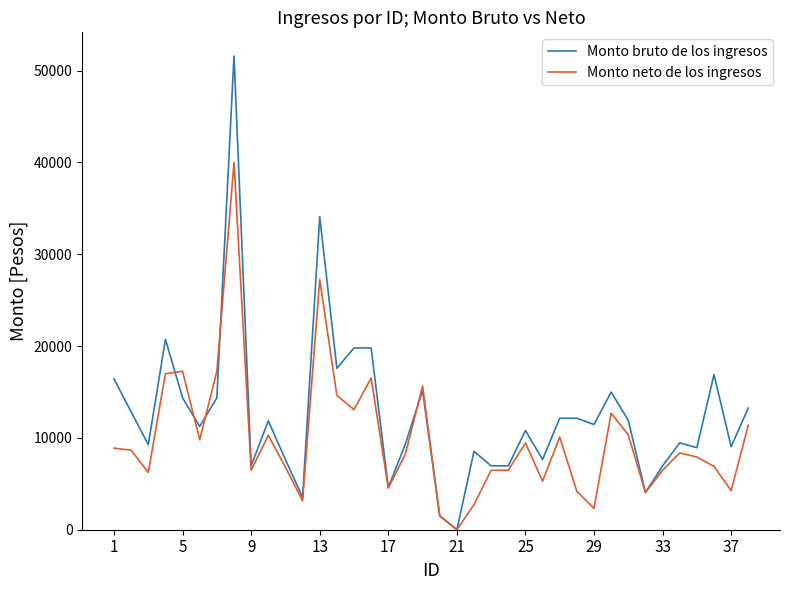

Which series has the largest total across all categories?

Monto bruto de los ingresos